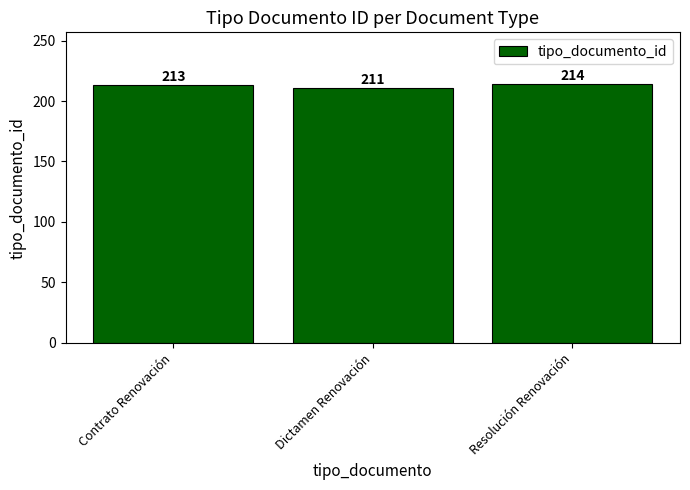

Which label corresponds to the smallest value in the chart?

Dictamen Renovación